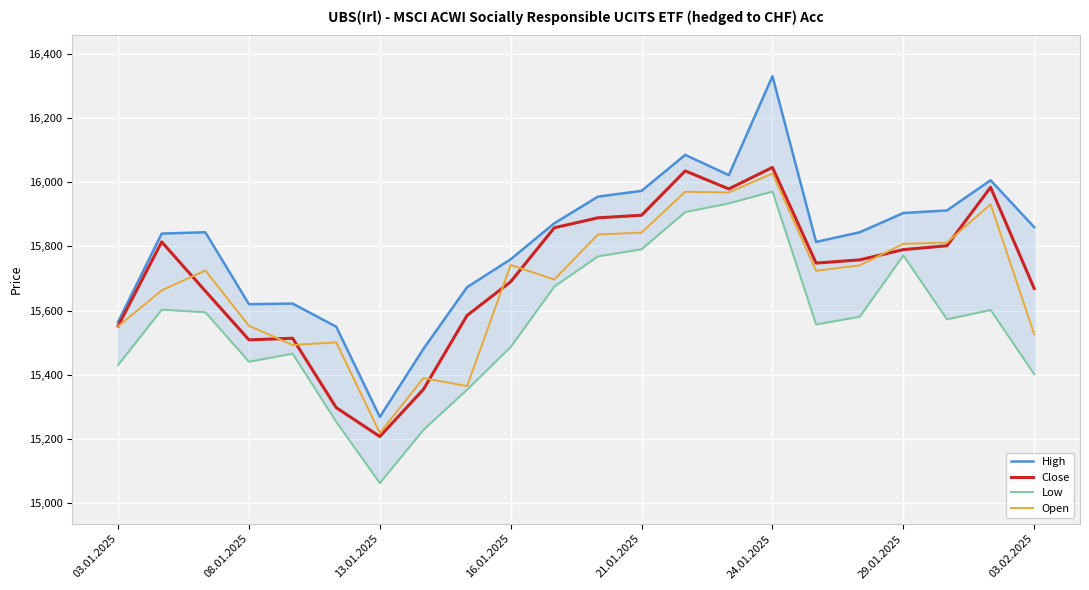

True or false: High and Close intersect in this chart.

False